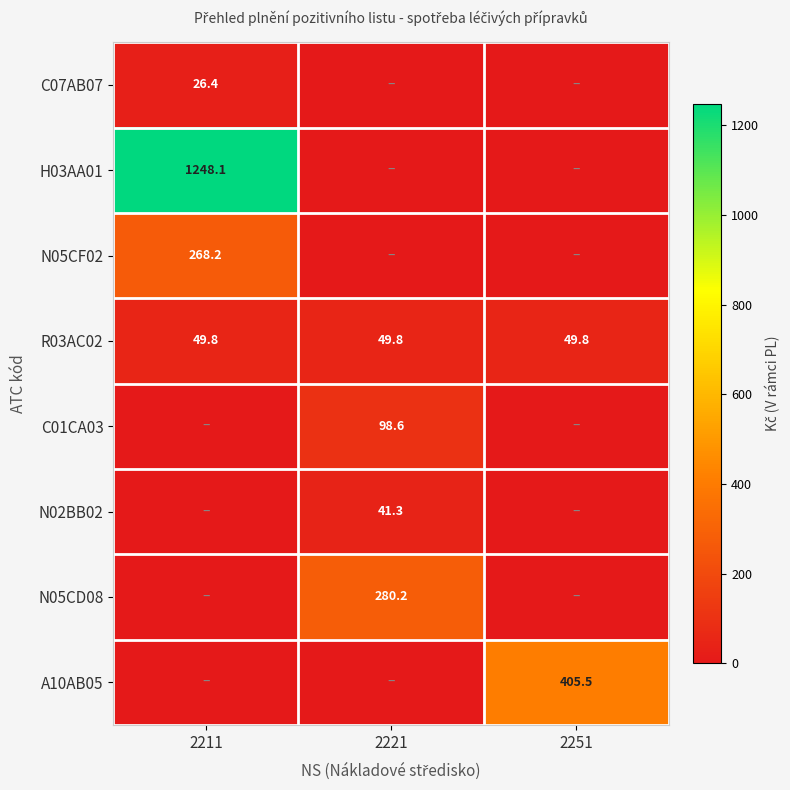

Read the R03AC02 value at 2211.

49.8